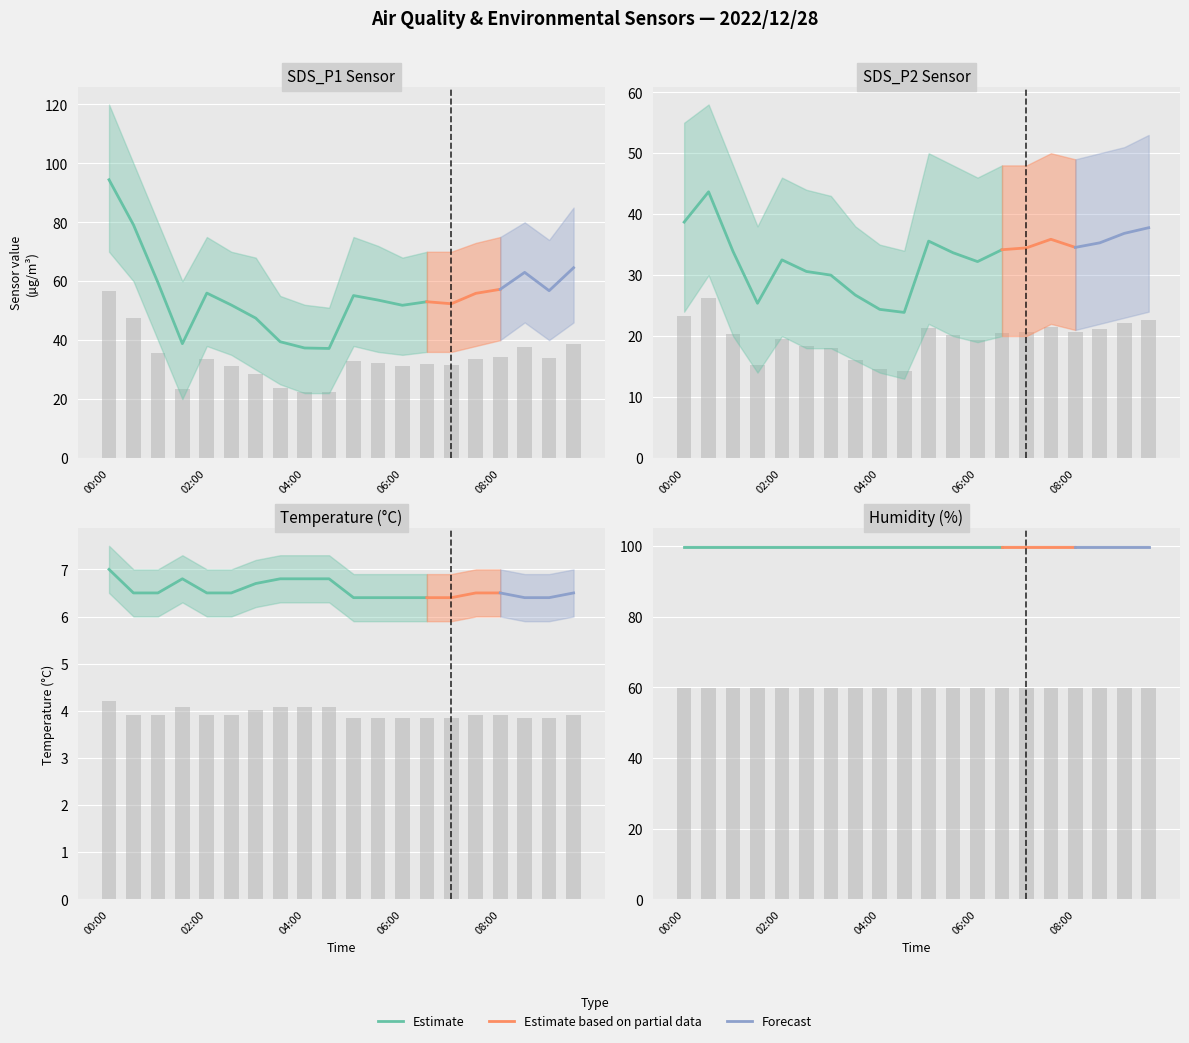

The Temp series shows 2.6 at 09:00. True or false?

False